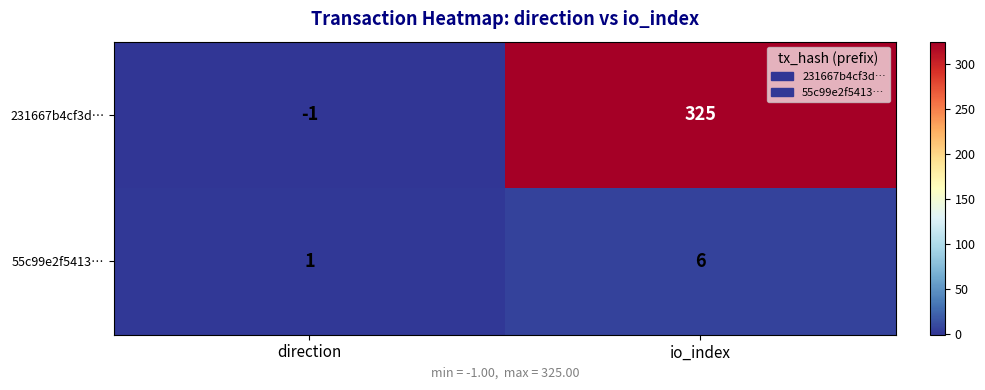

What is the greatest value displayed?

325